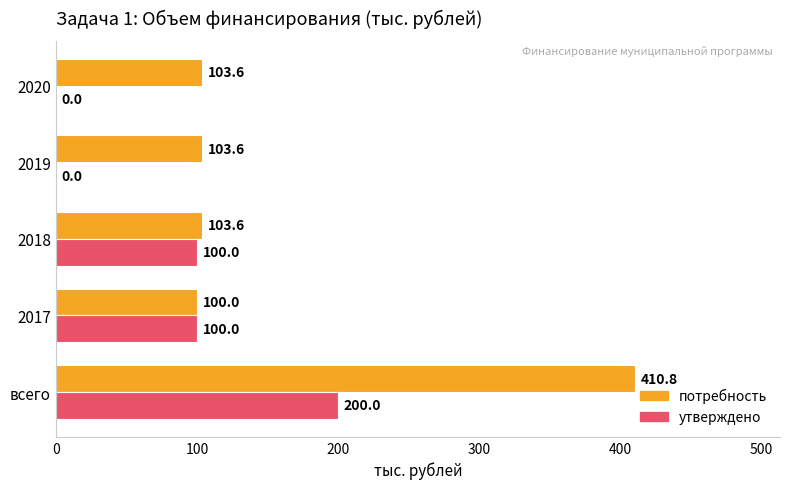

Is the value of потребность at 2020 greater than the value of утверждено at 2019?

Yes